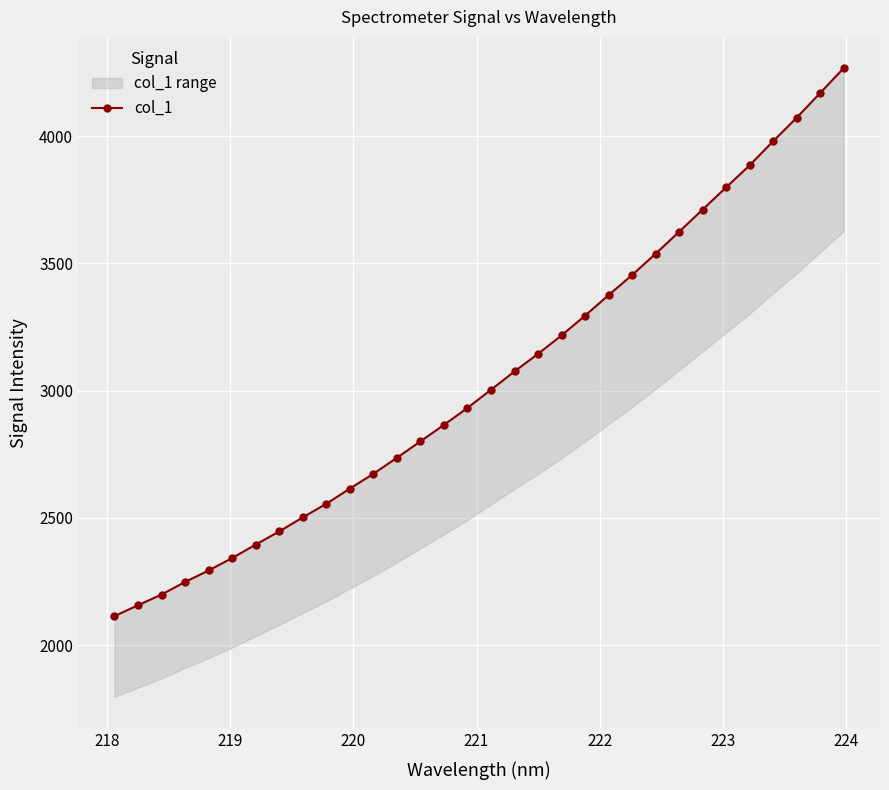

What is the value of the 9th point from the left?

2502.3